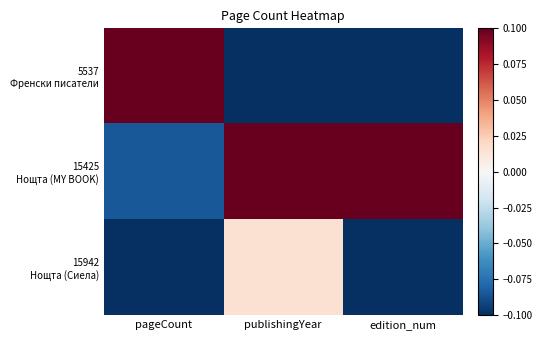

How many categories are shown in the chart?

3